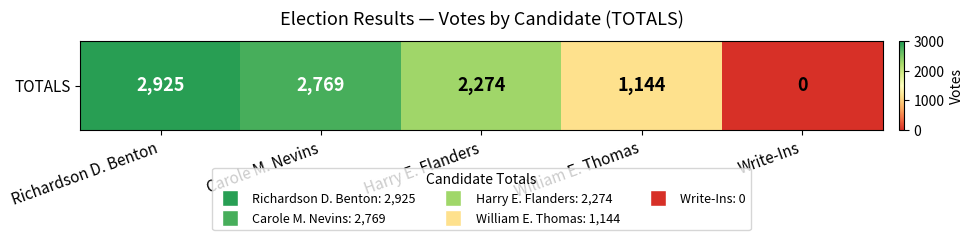

True or false: the data shows 410 at William E. Thomas.

False